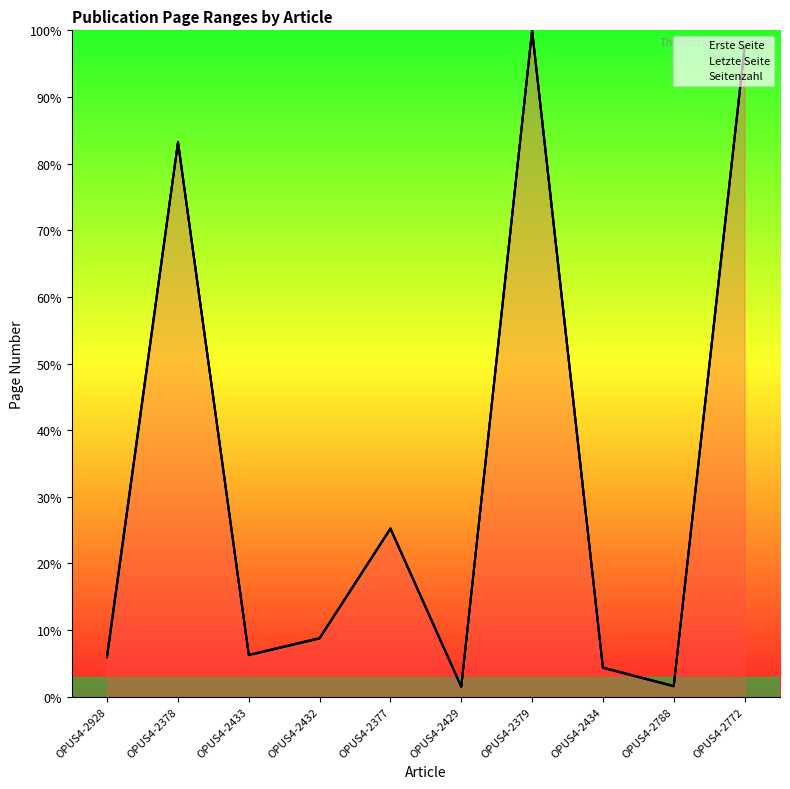

What is the label of the 8th point from the left?

OPUS4-2434